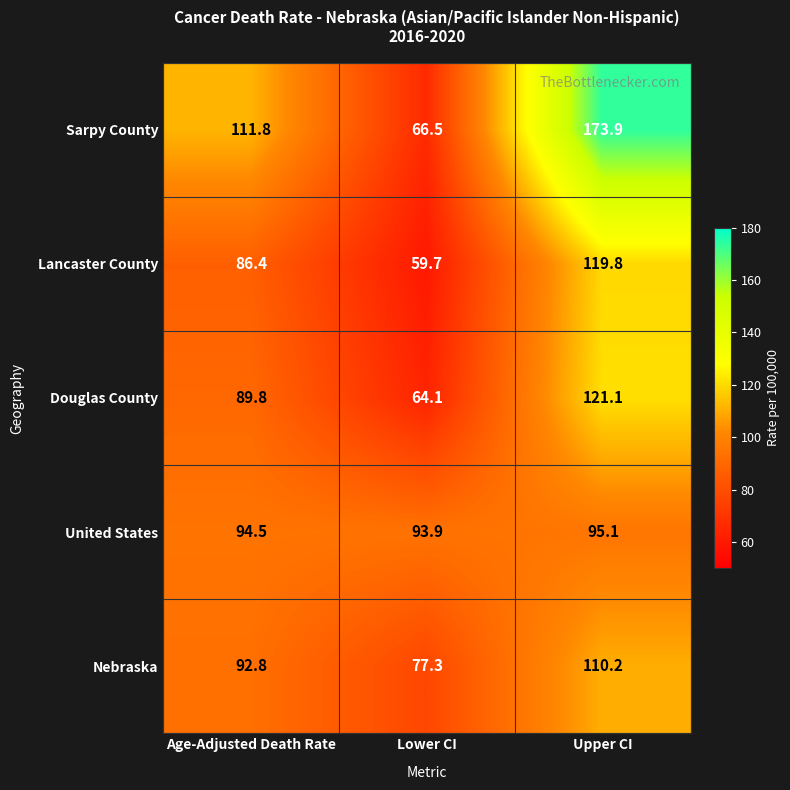

Reading right to left, list all the values displayed in this chart.

Sarpy County: Upper CI=173.9	Lower CI=66.5	Age-Adjusted Death Rate=111.8
Lancaster County: Upper CI=119.8	Lower CI=59.7	Age-Adjusted Death Rate=86.4
Douglas County: Upper CI=121.1	Lower CI=64.1	Age-Adjusted Death Rate=89.8
United States: Upper CI=95.1	Lower CI=93.9	Age-Adjusted Death Rate=94.5
Nebraska: Upper CI=110.2	Lower CI=77.3	Age-Adjusted Death Rate=92.8